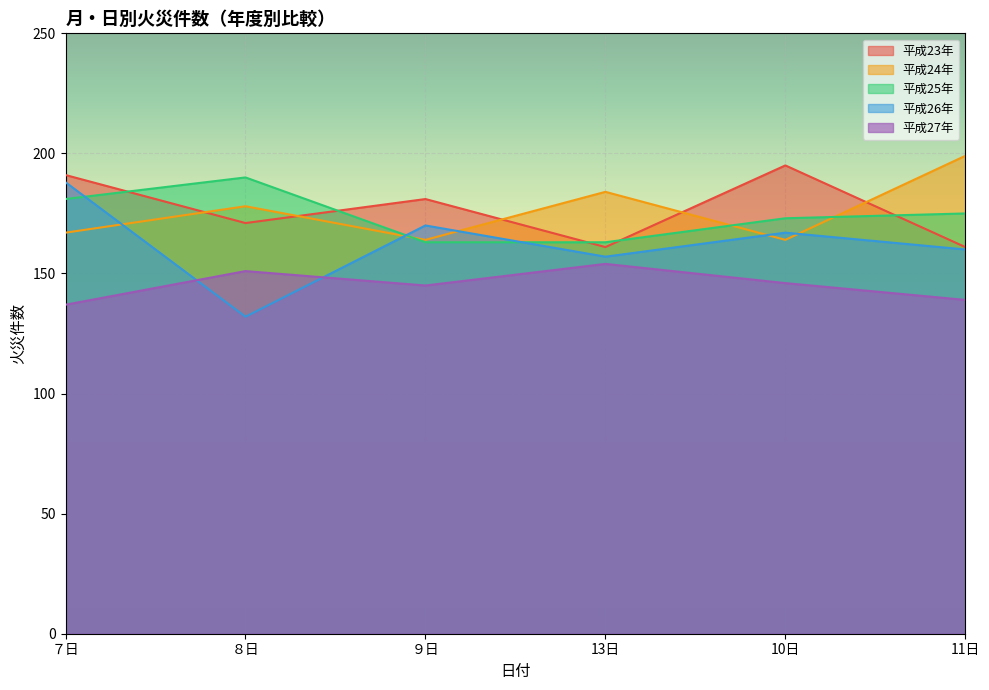

List the labels in order of 平成27年 value, largest first.

13日, ８日, 10日, ９日, 11日, ７日